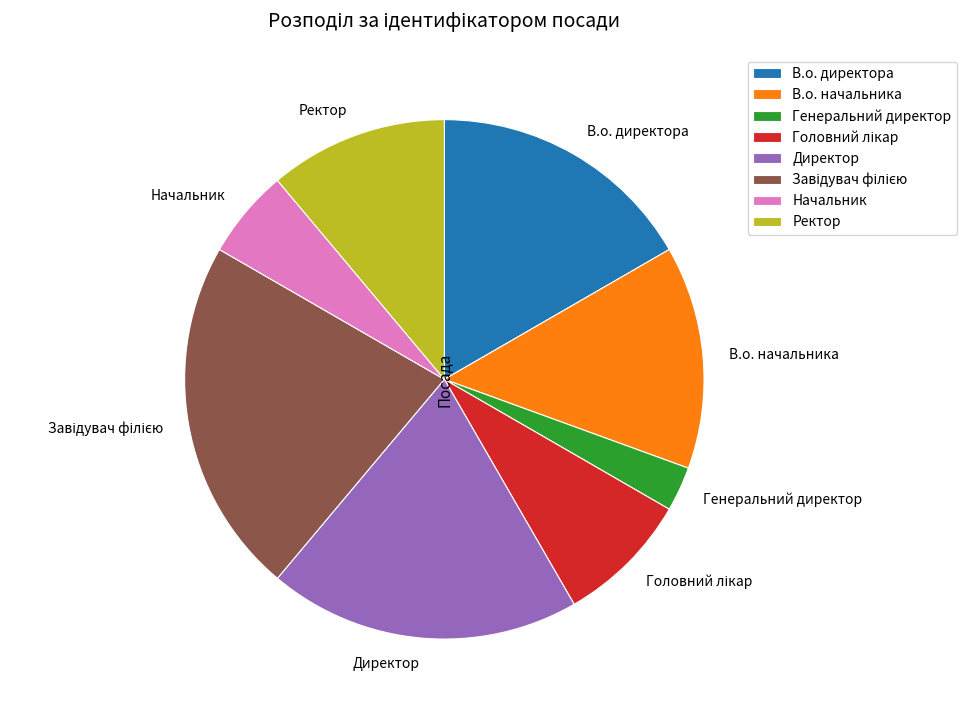

Which category has the smallest portion of the pie?

Генеральний директор